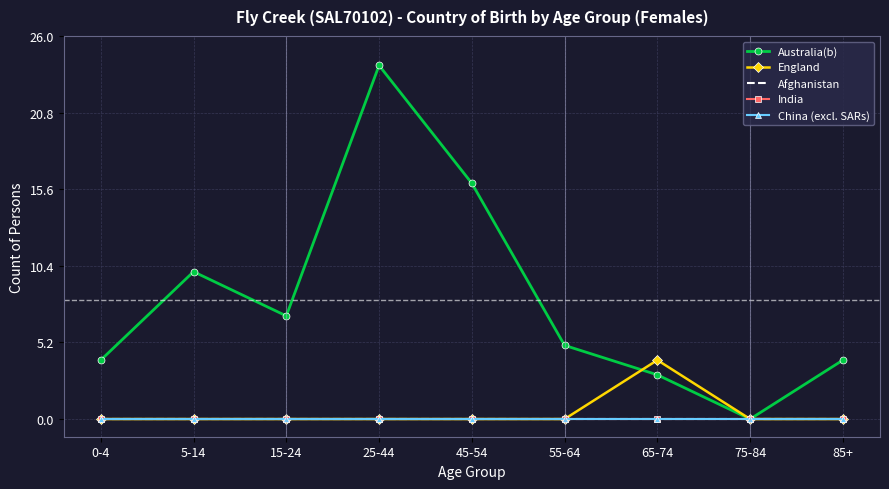

Rank the series at 15-24 from lowest to highest value.

England, Afghanistan, India, China (excl. SARs), Australia(b)